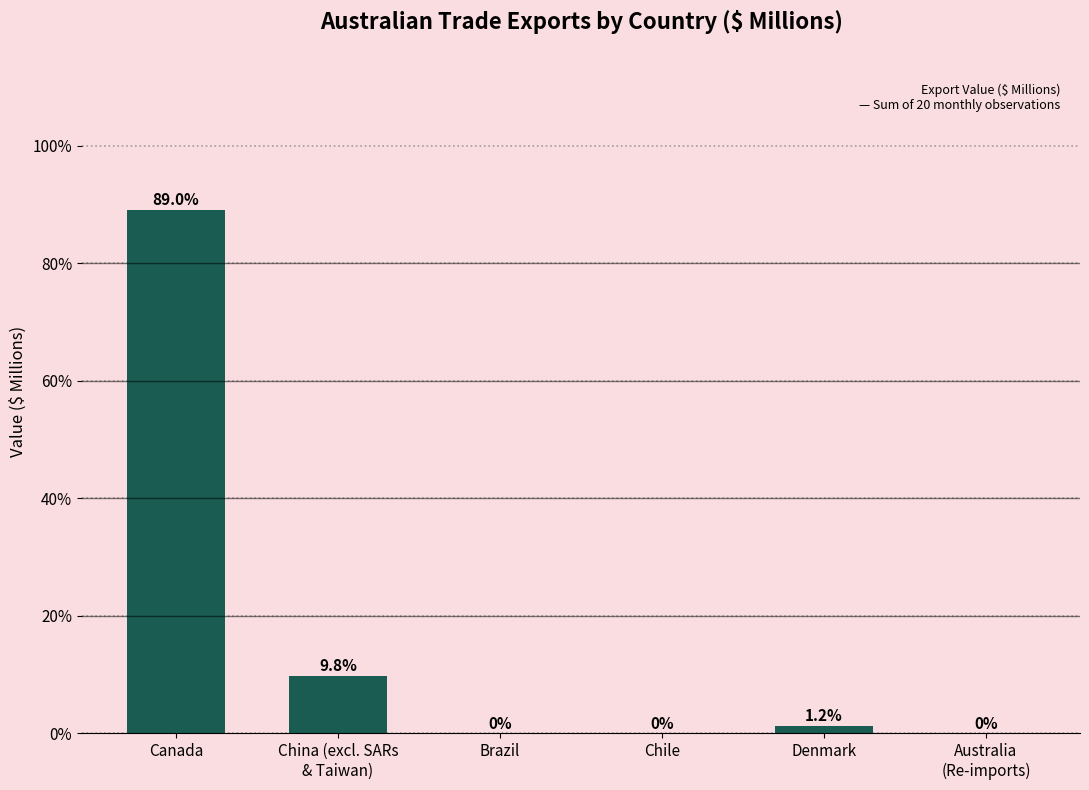

The value at Brazil is -59.9. True or false?

False